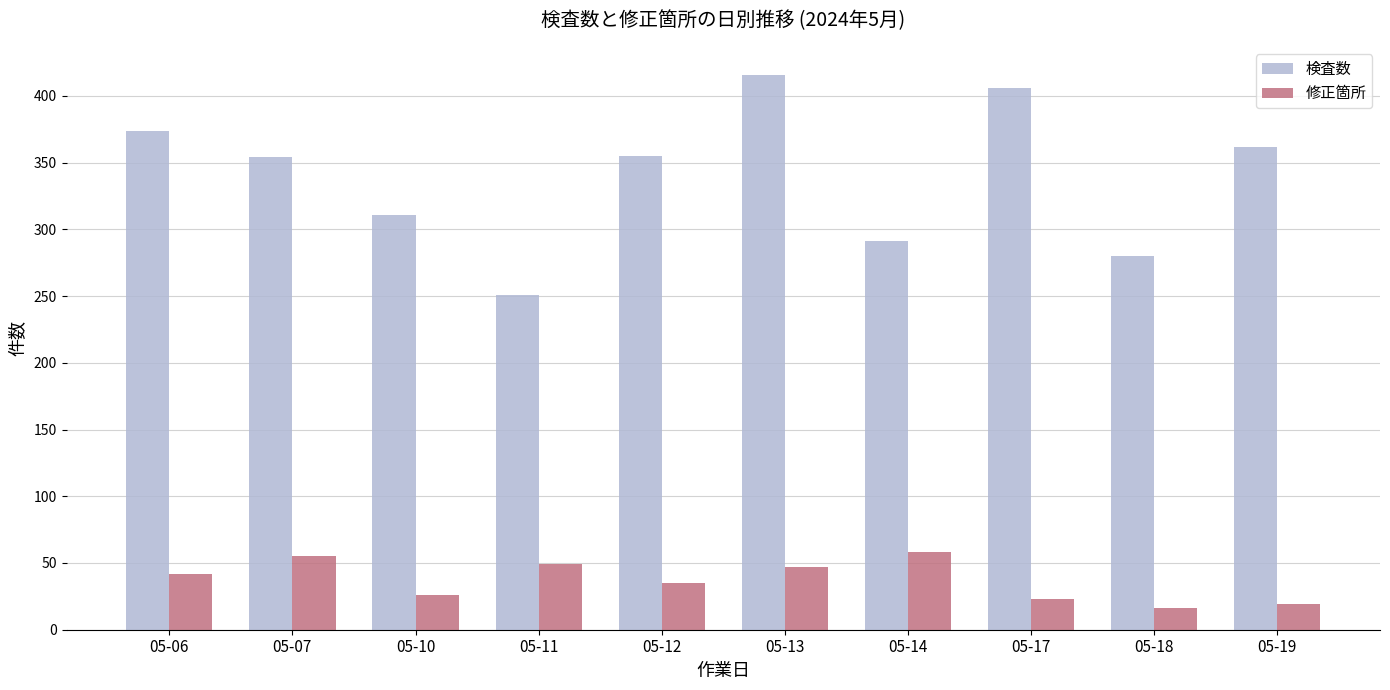

The 修正箇所 series shows 35 at 05-12. True or false?

True